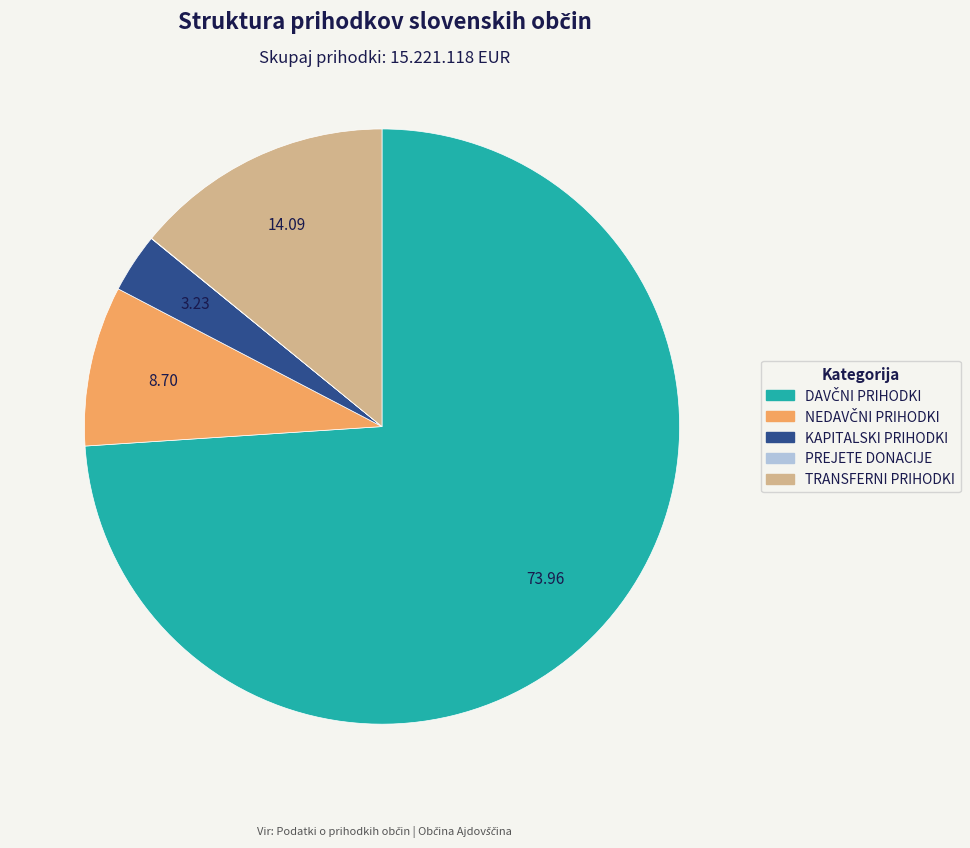

Is there any slice that represents more than half of the pie?

Yes